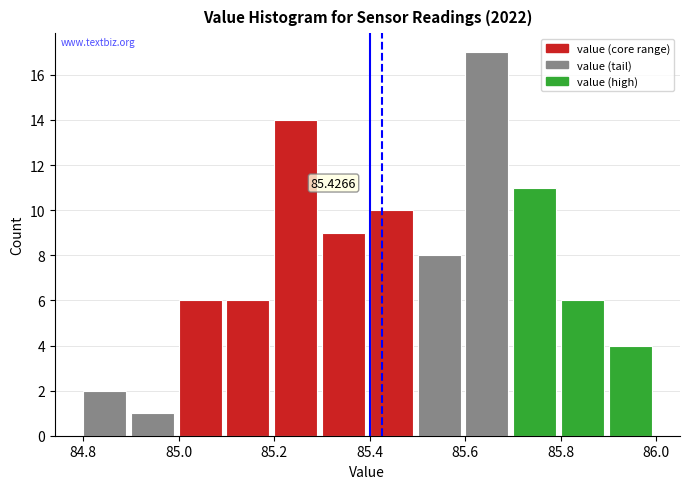

Which range on the x-axis has the tallest bar?

85.6 to 85.7